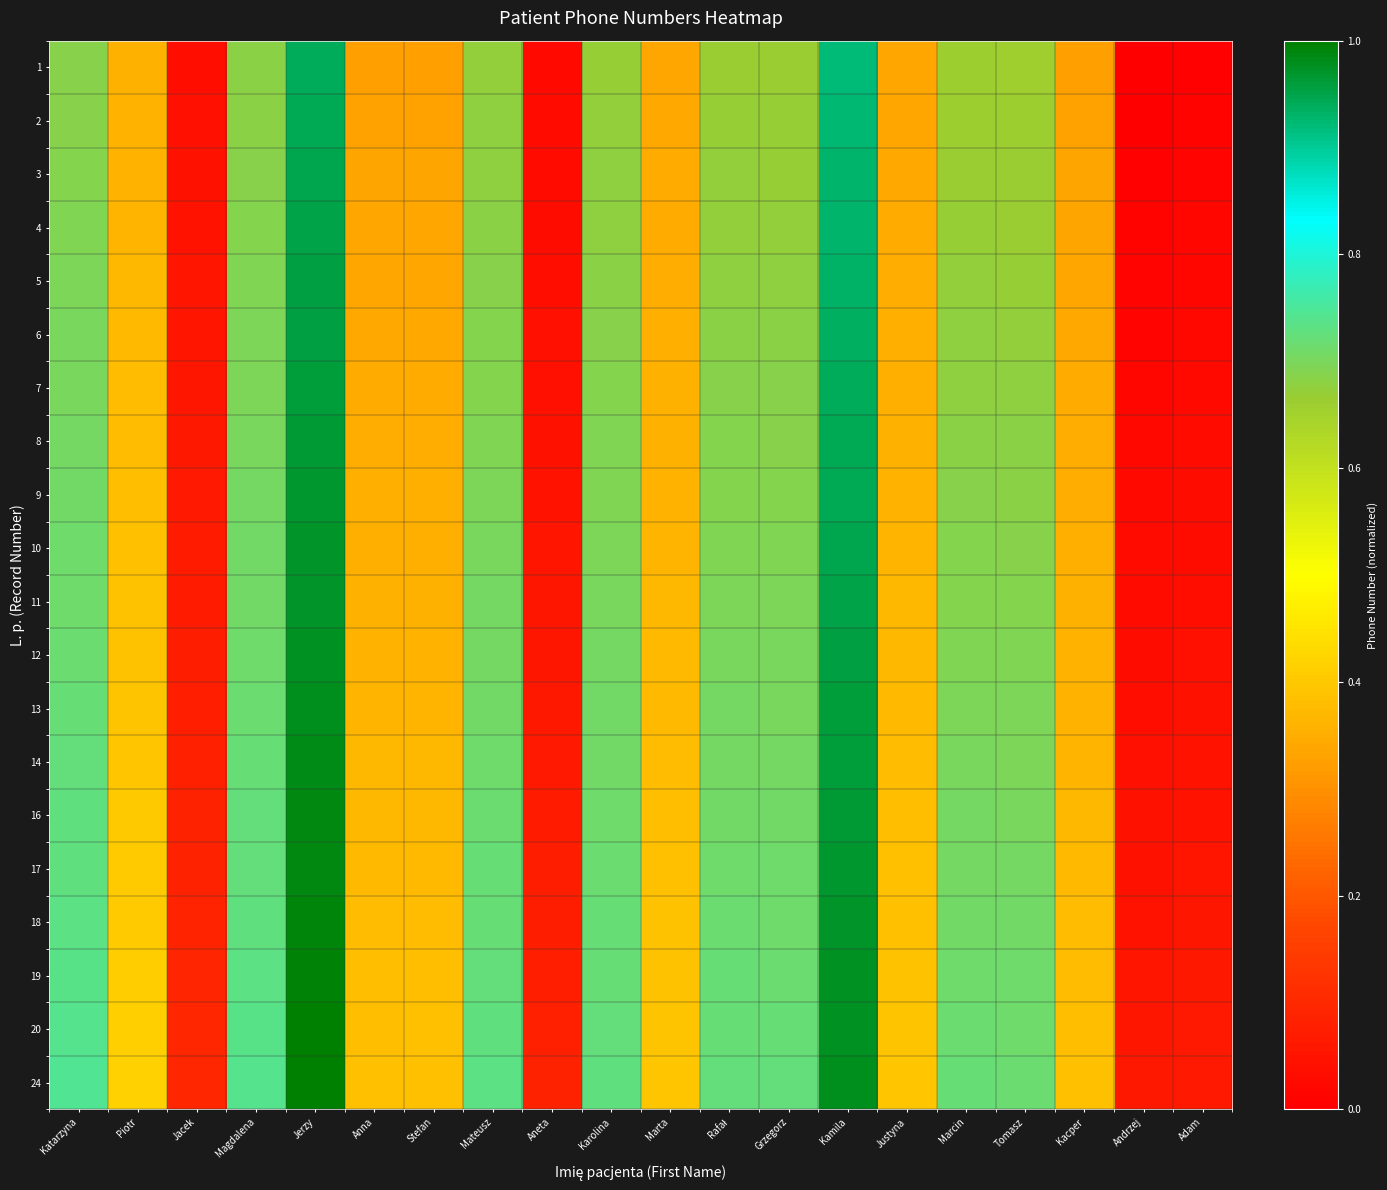

What is the spread (max minus min) of values at Tomasz?

0.1